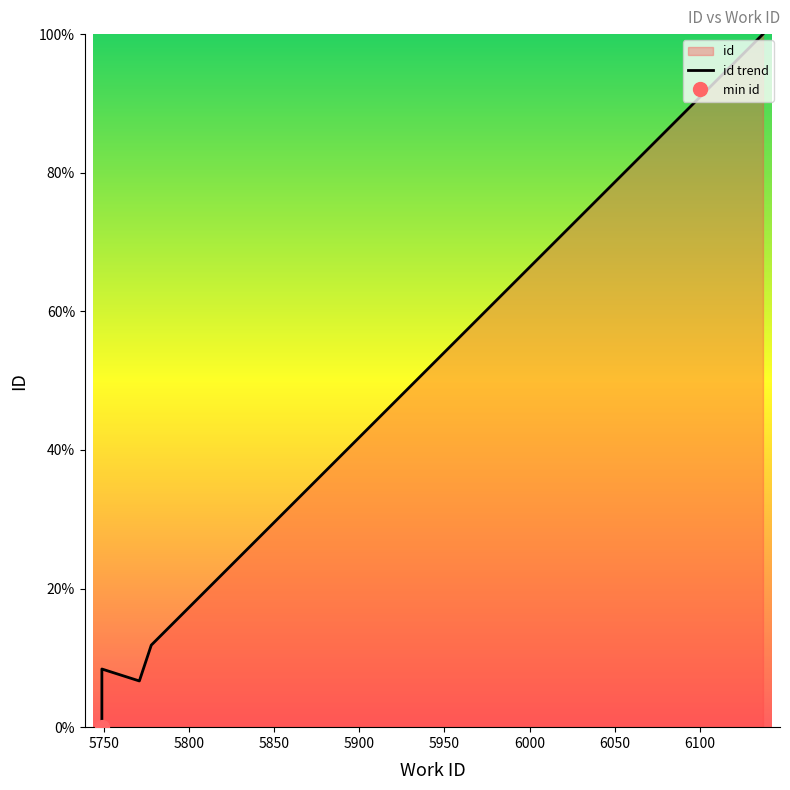

Between 5750 and 5950, which is larger?

5950